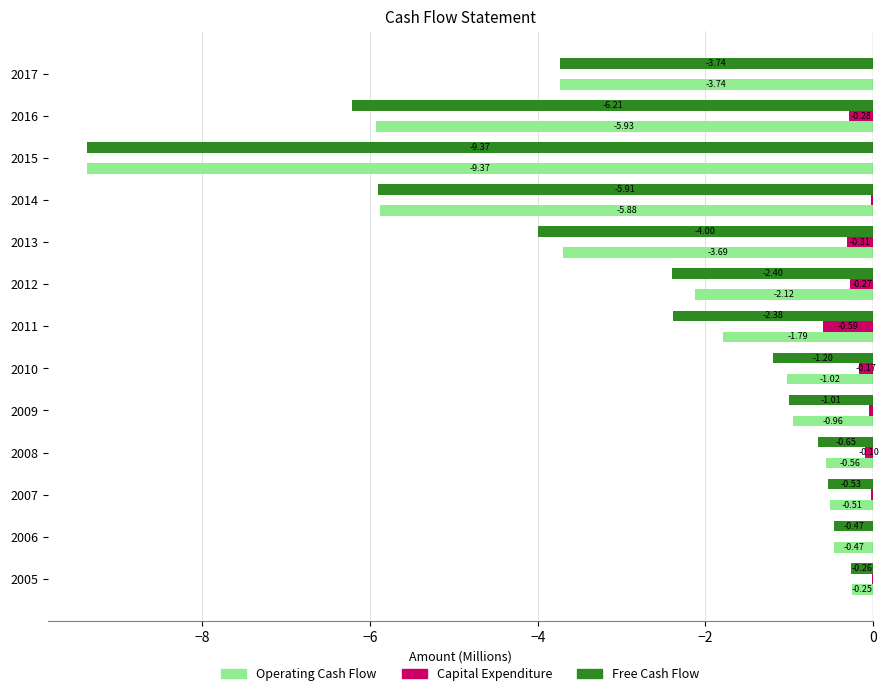

Between 2006 and 2012, which series saw the biggest shift?

Free Cash Flow